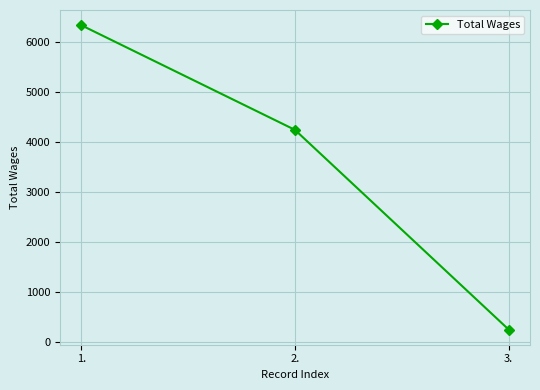

Approximately how many times larger is the value at 1. compared to 3.?

24.5